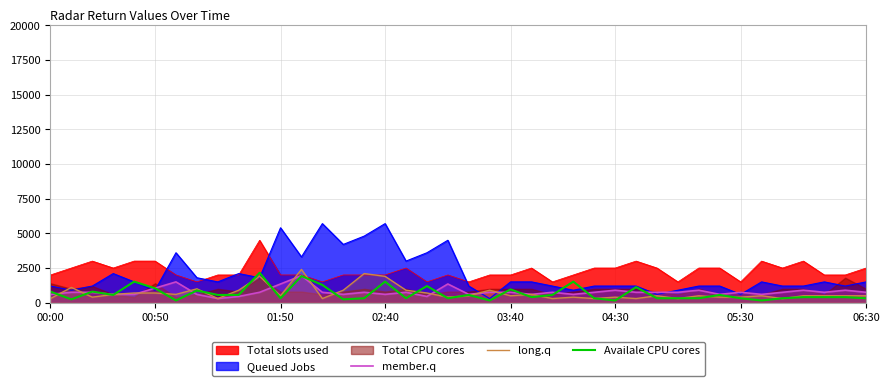

What is the value of the long.q point at the 29th from the left?

300.0